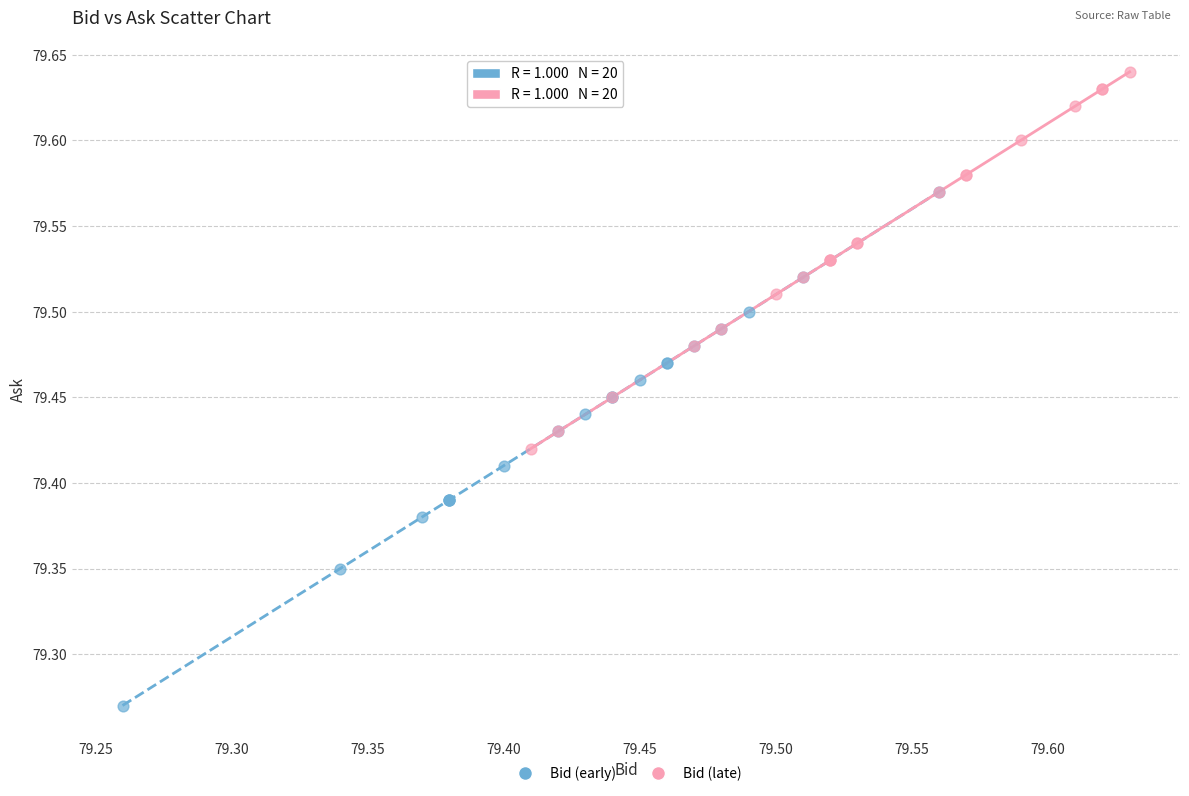

Which series has the largest Y range (max minus min)?

Bid (early)